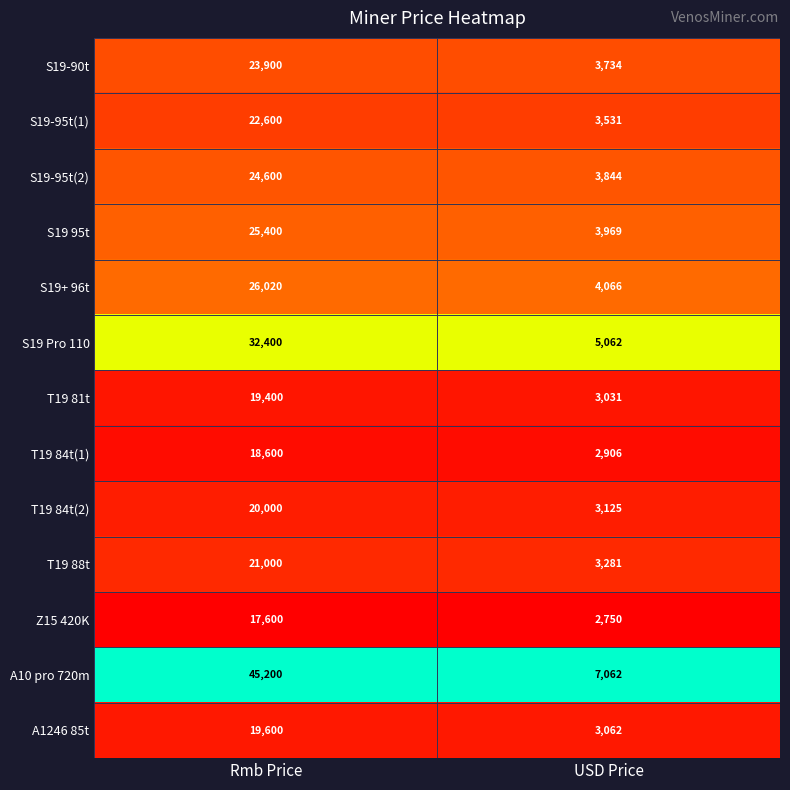

Where is T19 81t nearest to the value 11215?

USD Price